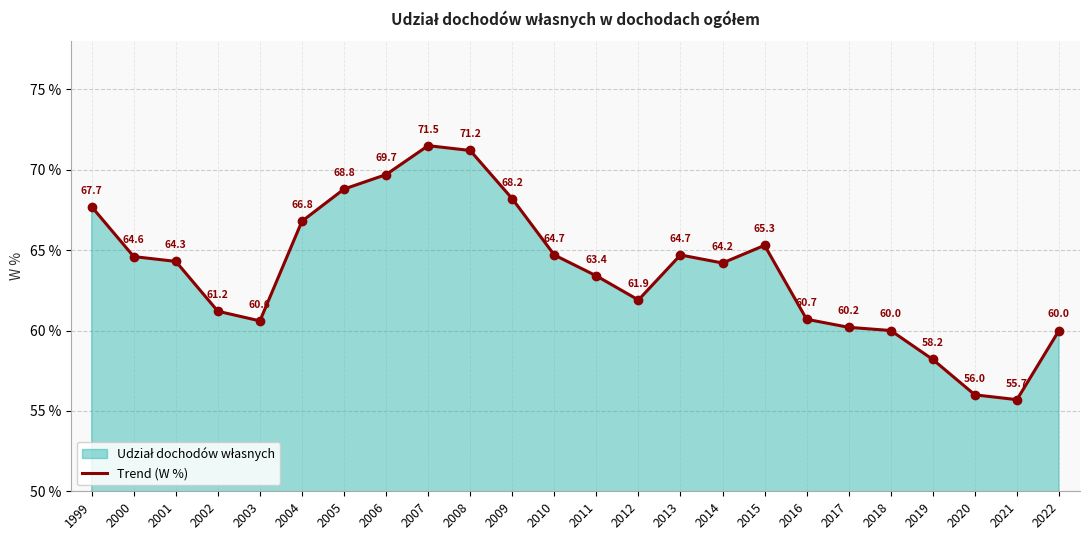

Which has a higher value, 2020 or 2006?

2006